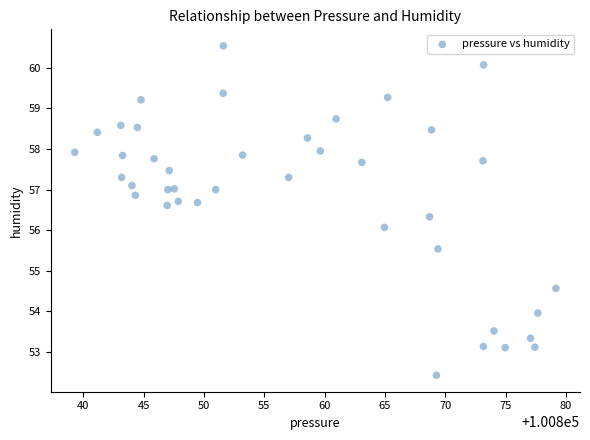

What is the range of X values (max minus min)?

39.9